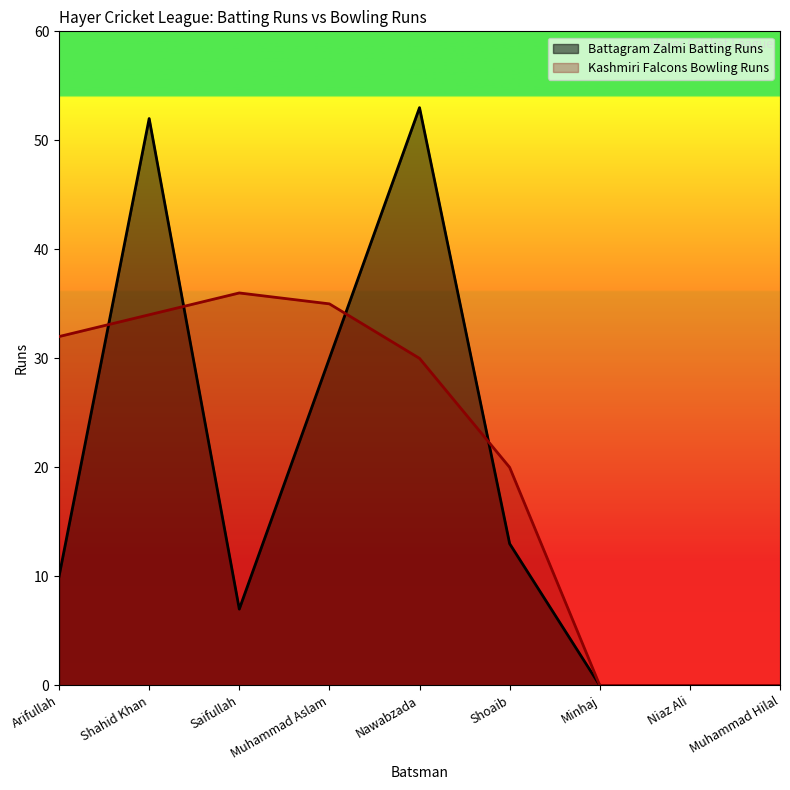

What is the difference between the maximum and minimum values in the Battagram Zalmi Batting Runs series?

53